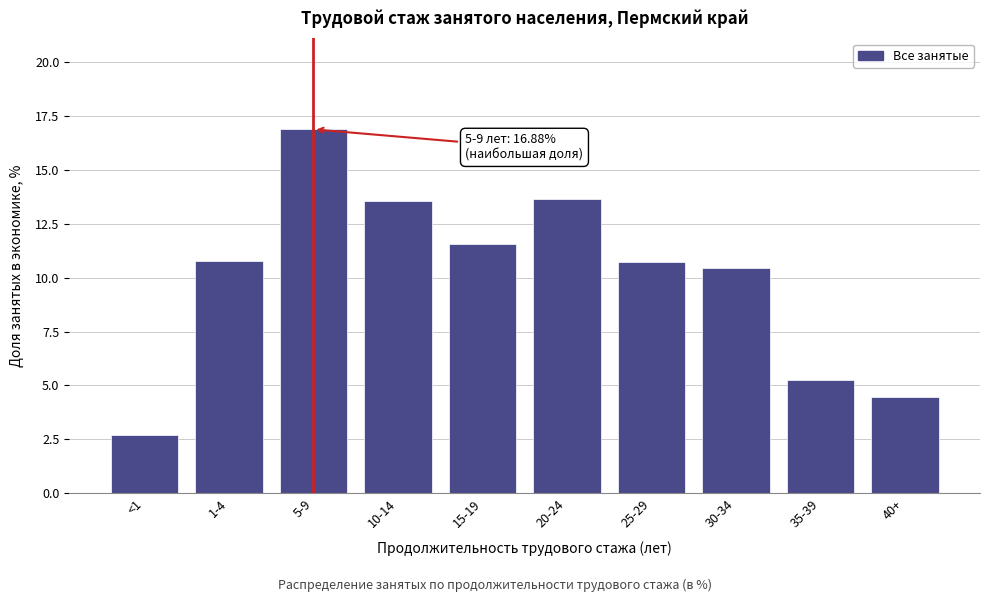

What is the smallest value displayed?

2.7